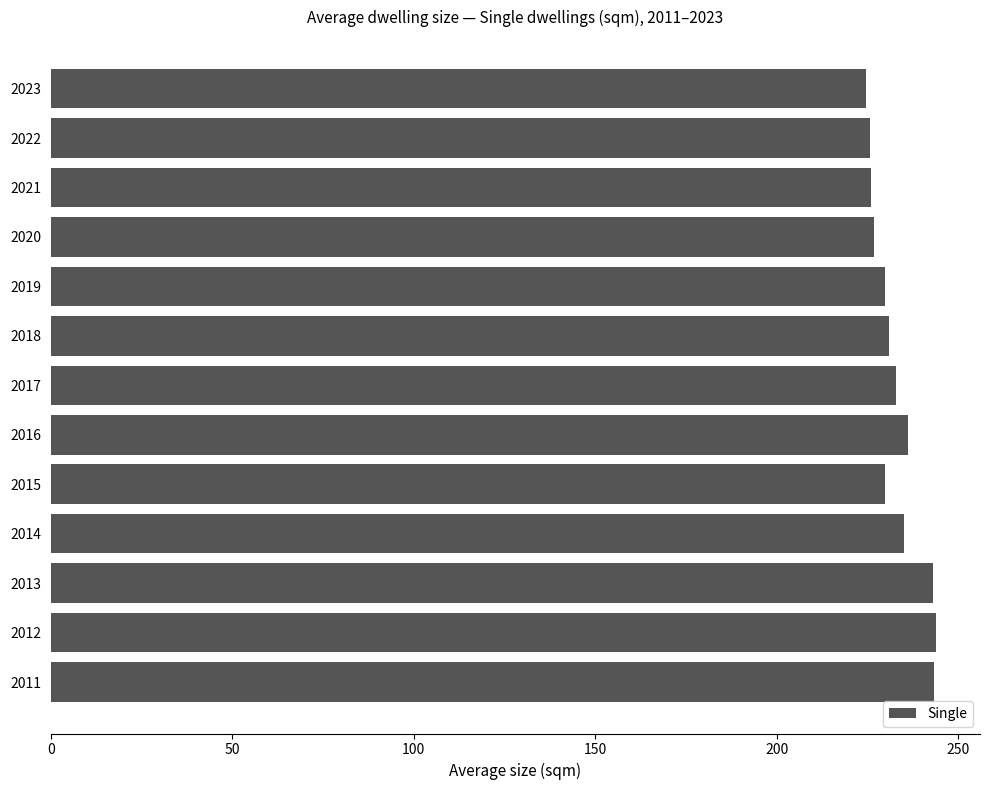

What is the change in value from 2013 to 2016?

-6.9